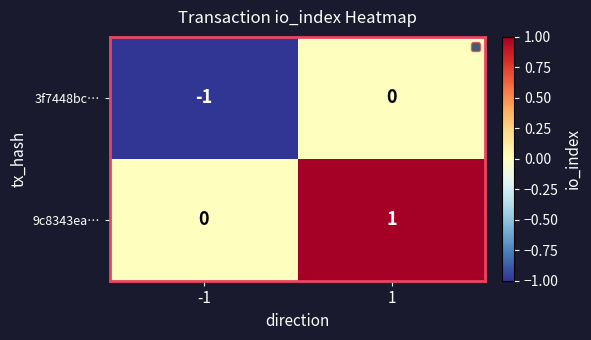

The value of 3f7448bc… at 1 is 0. True or false?

True